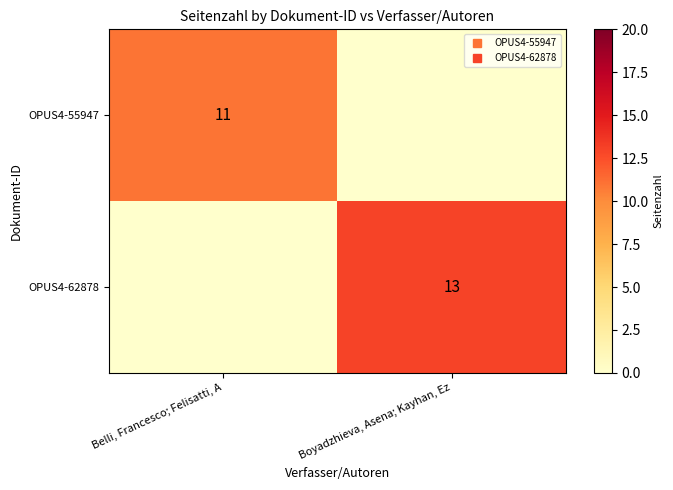

What is the maximum value shown in the chart?

13